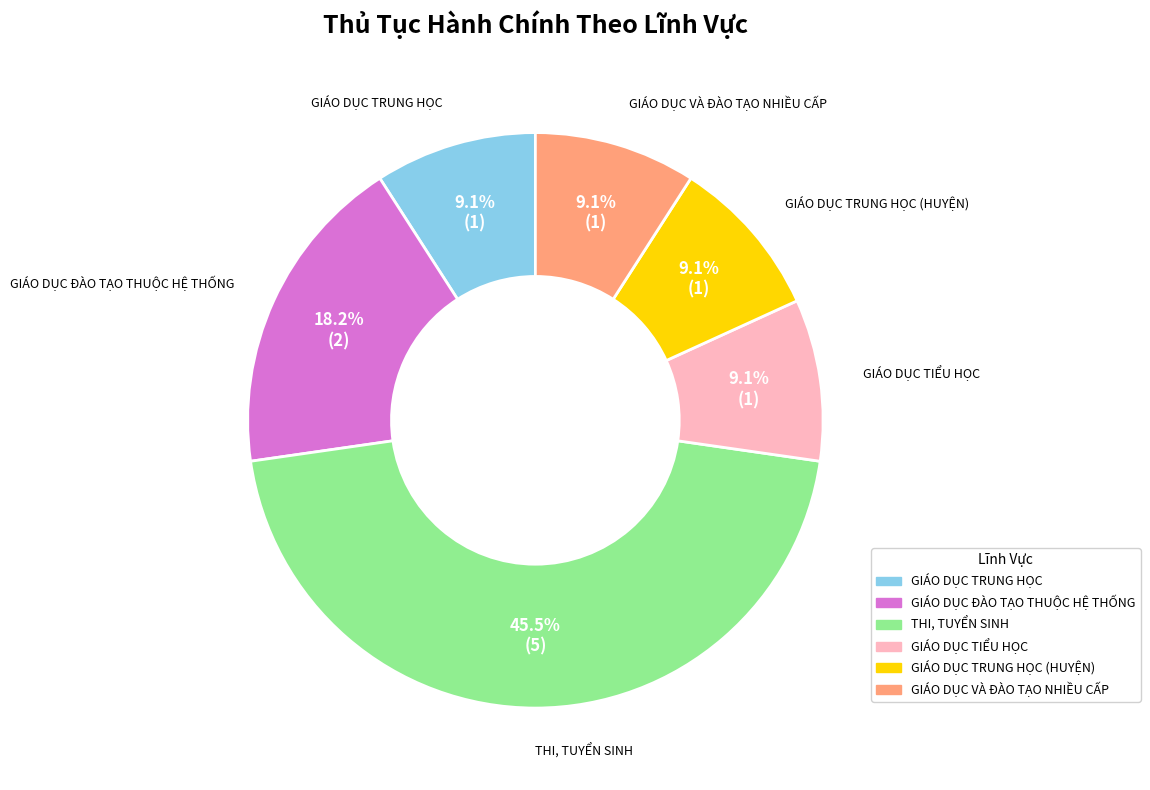

Is there any slice that represents more than half of the pie?

No